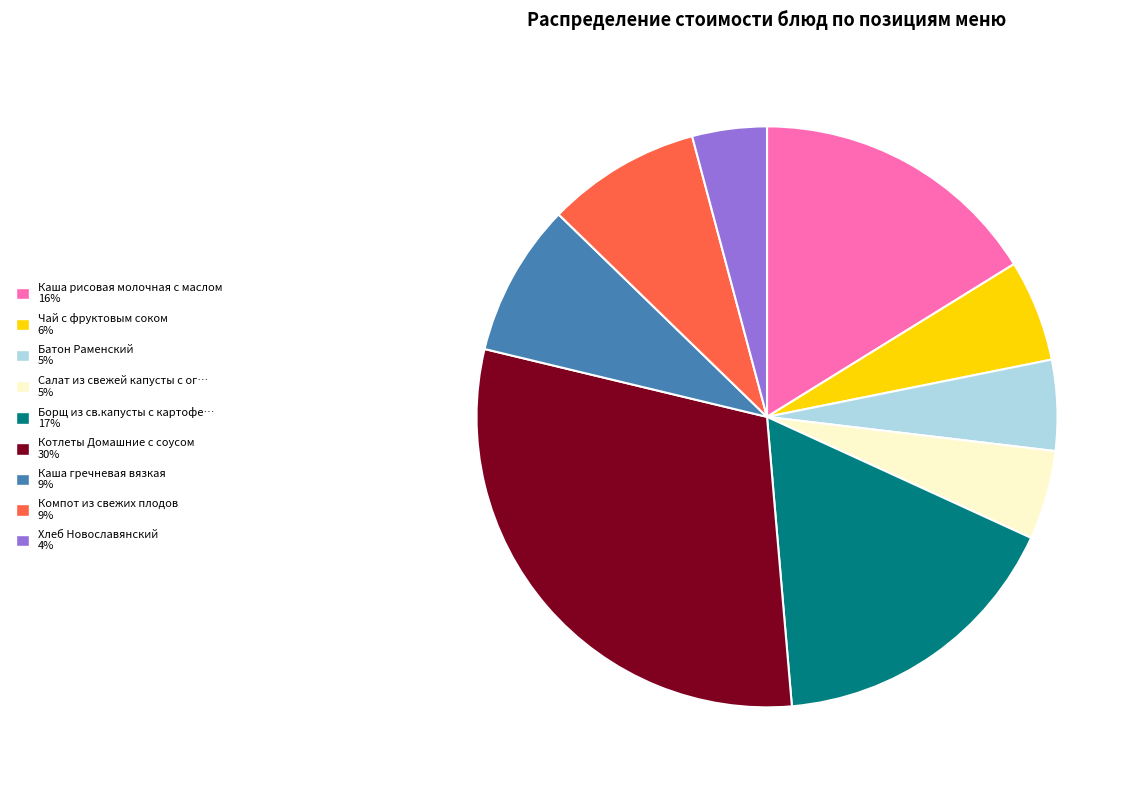

How many segments does this pie chart have?

9